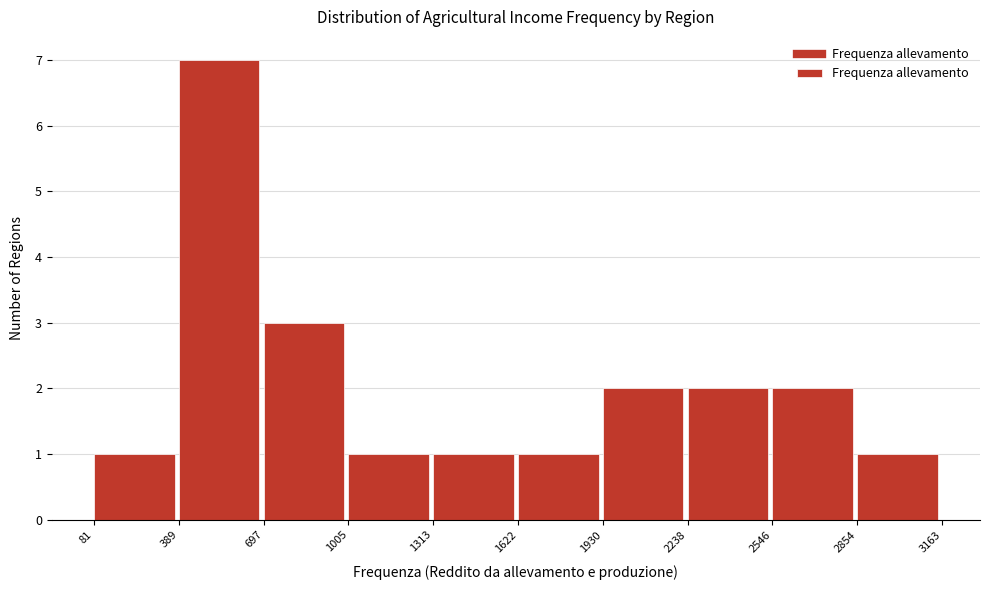

Reading left to right, transcribe this chart: for each bar, give the range it covers on the x-axis and its height. The values are not printed on the chart, so give them approximately, as read against the axis.

81 to 389: 1
389 to 697: 7
697 to 1005: 3
1005 to 1313: 1
1313 to 1622: 1
1622 to 1930: 1
1930 to 2238: 2
2238 to 2546: 2
2546 to 2854: 2
2854 to 3163: 1